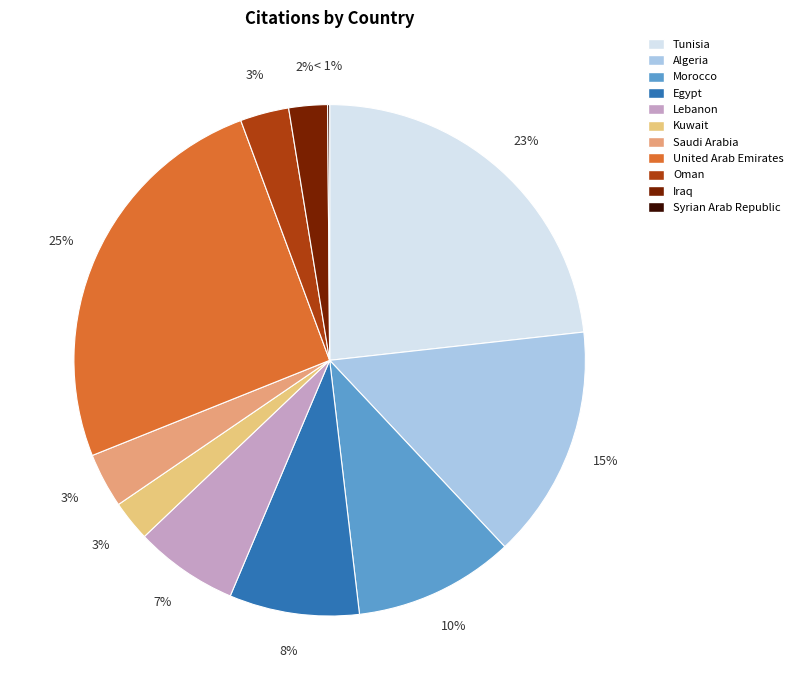

To the nearest percent, what is the average slice percentage?

9%